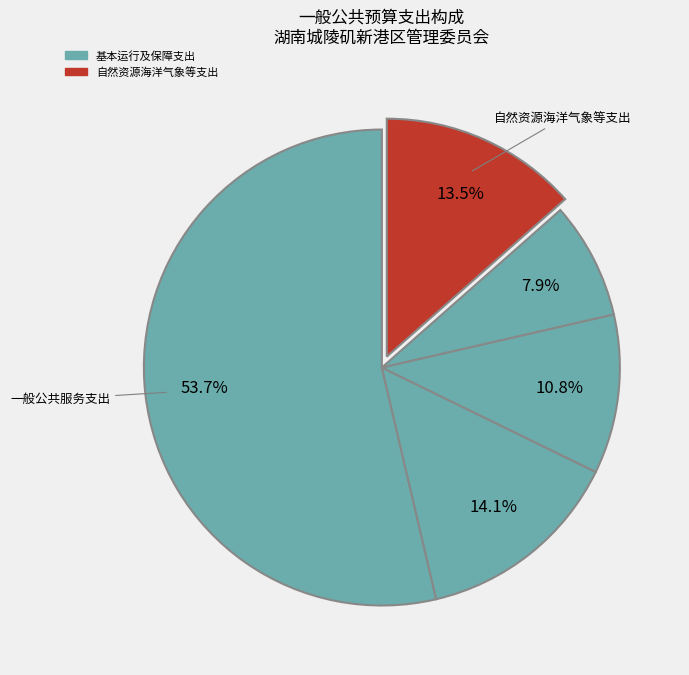

How many slices are in this pie chart?

5